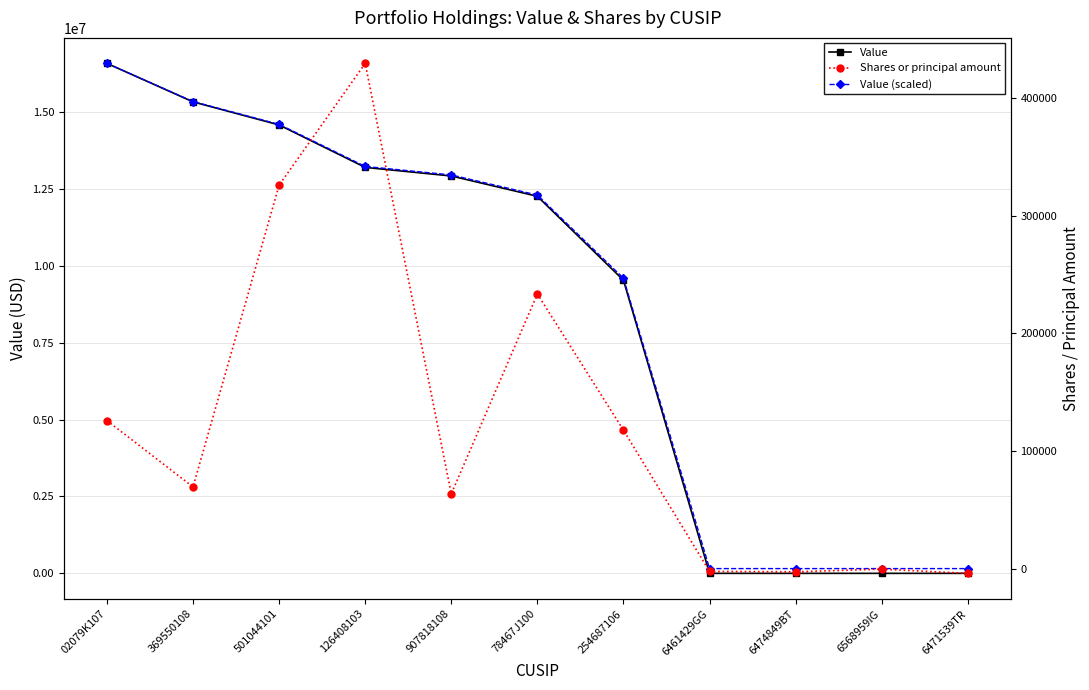

What is the value of the Shares or principal amount point at the 10th from the left?

-494.0